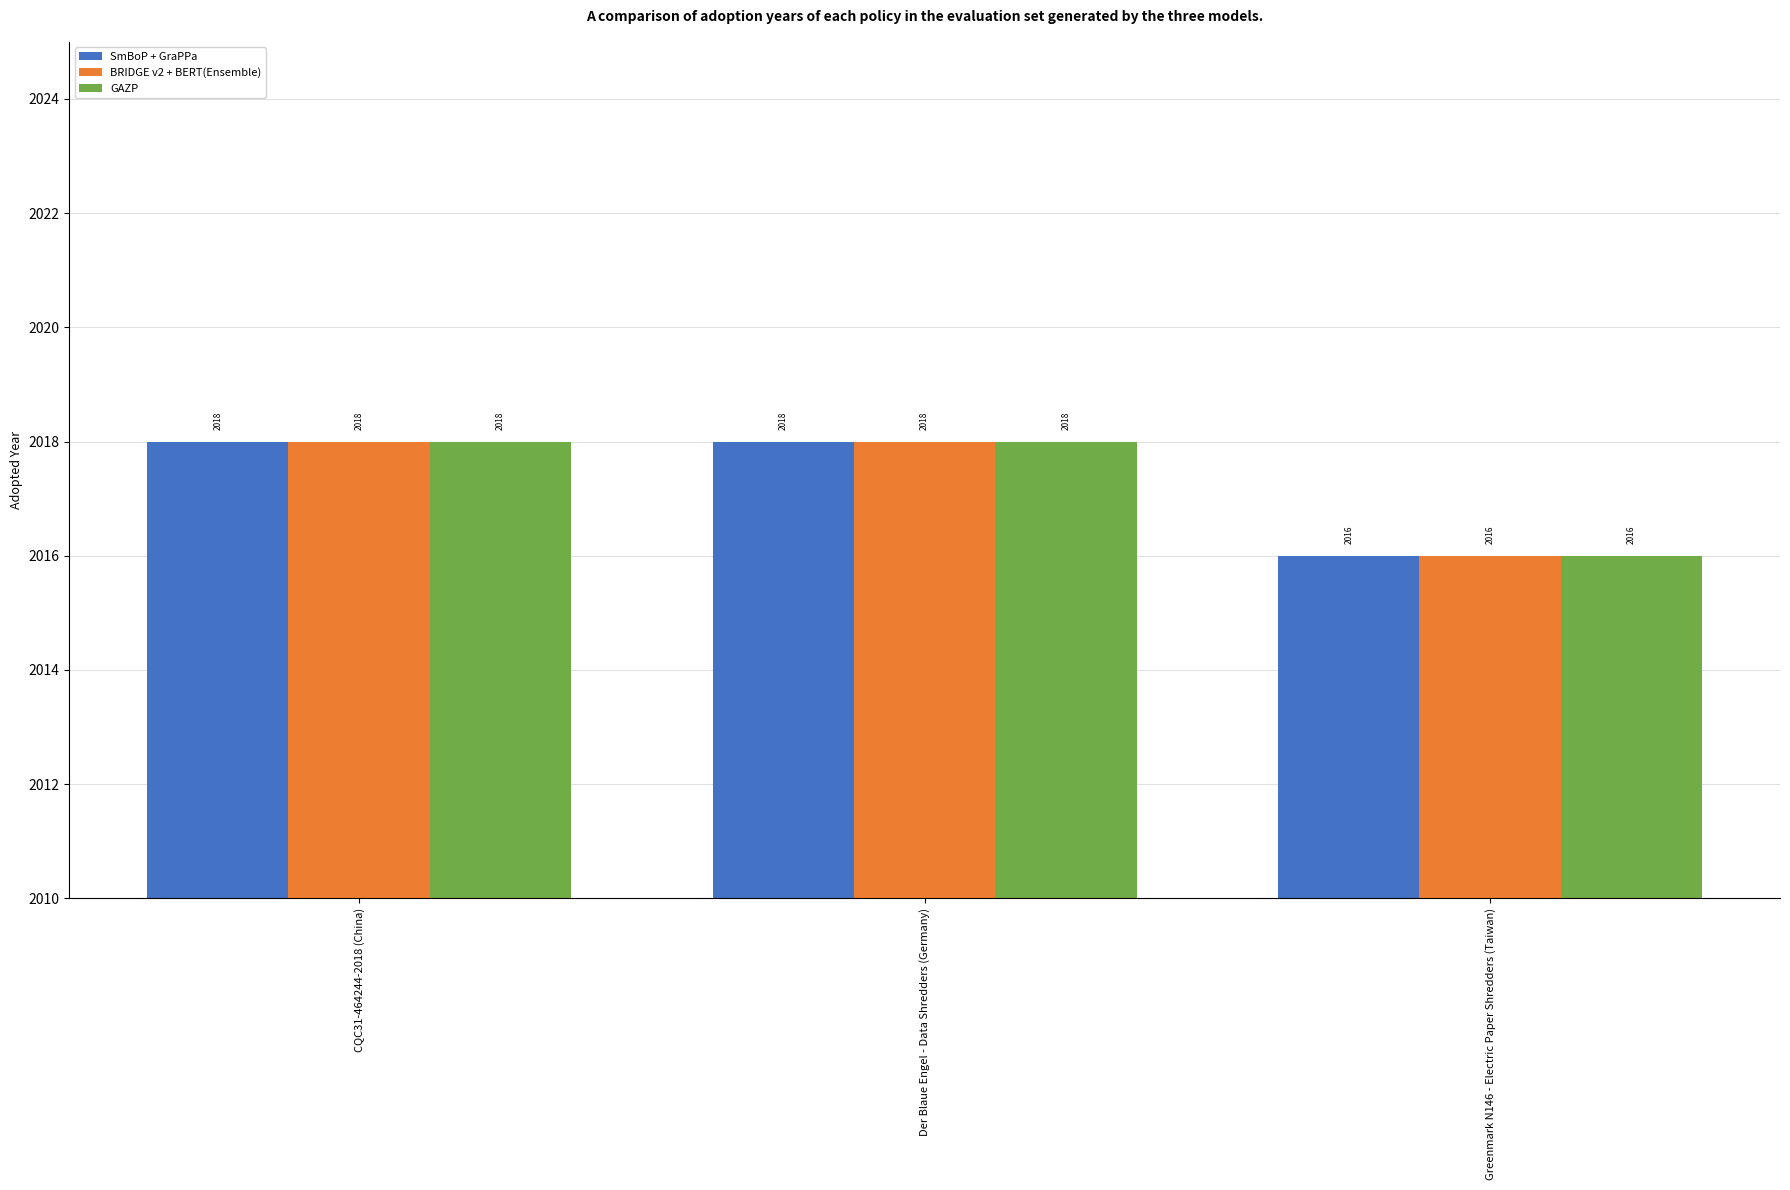

What is the maximum value for GAZP?

2018